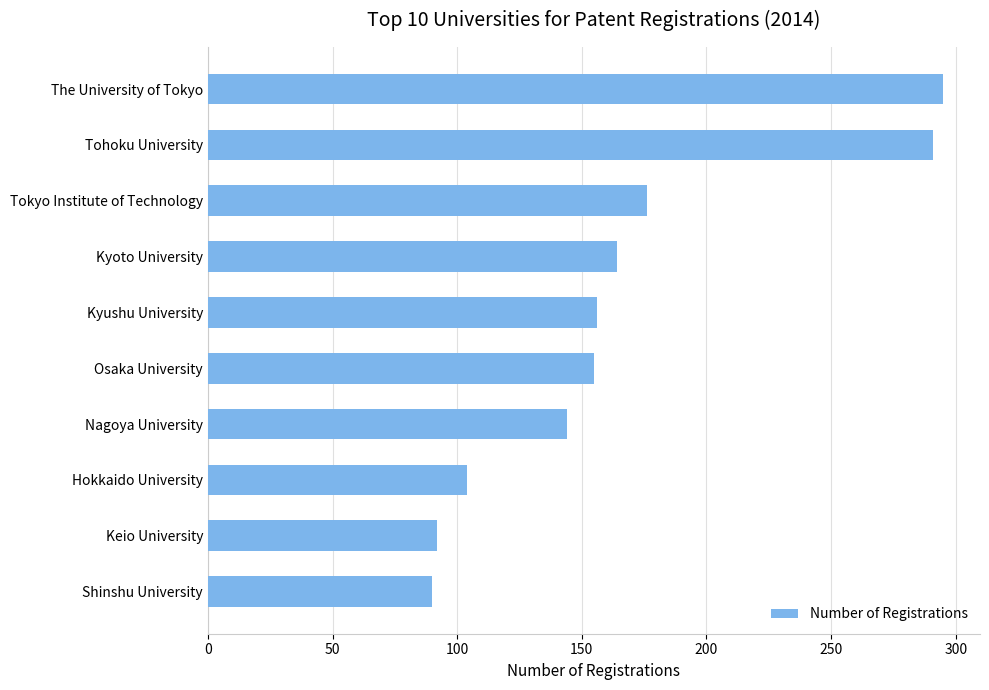

How many bars are there in total?

10